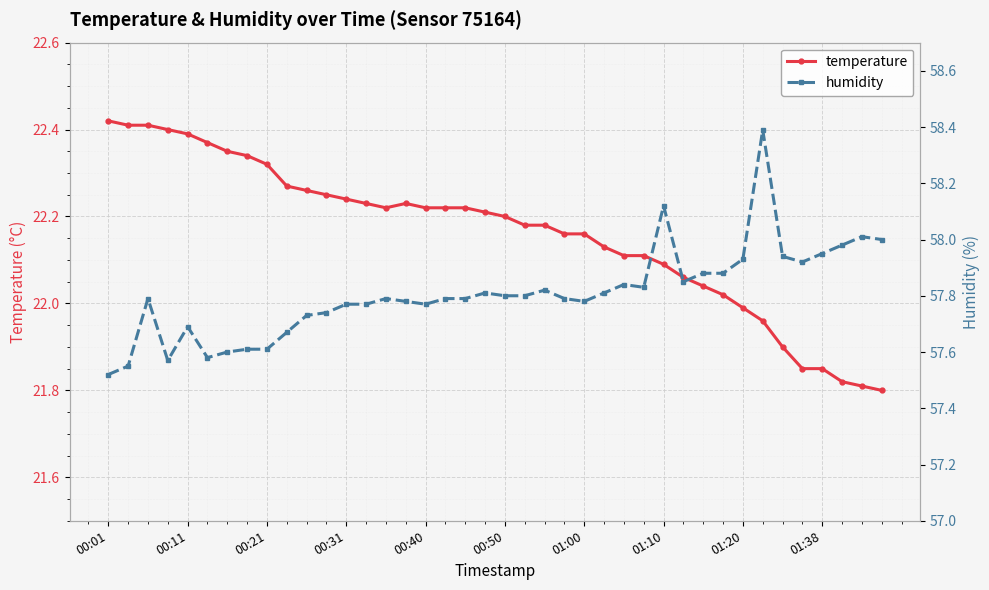

What are all the series names shown in the legend?

temperature, humidity